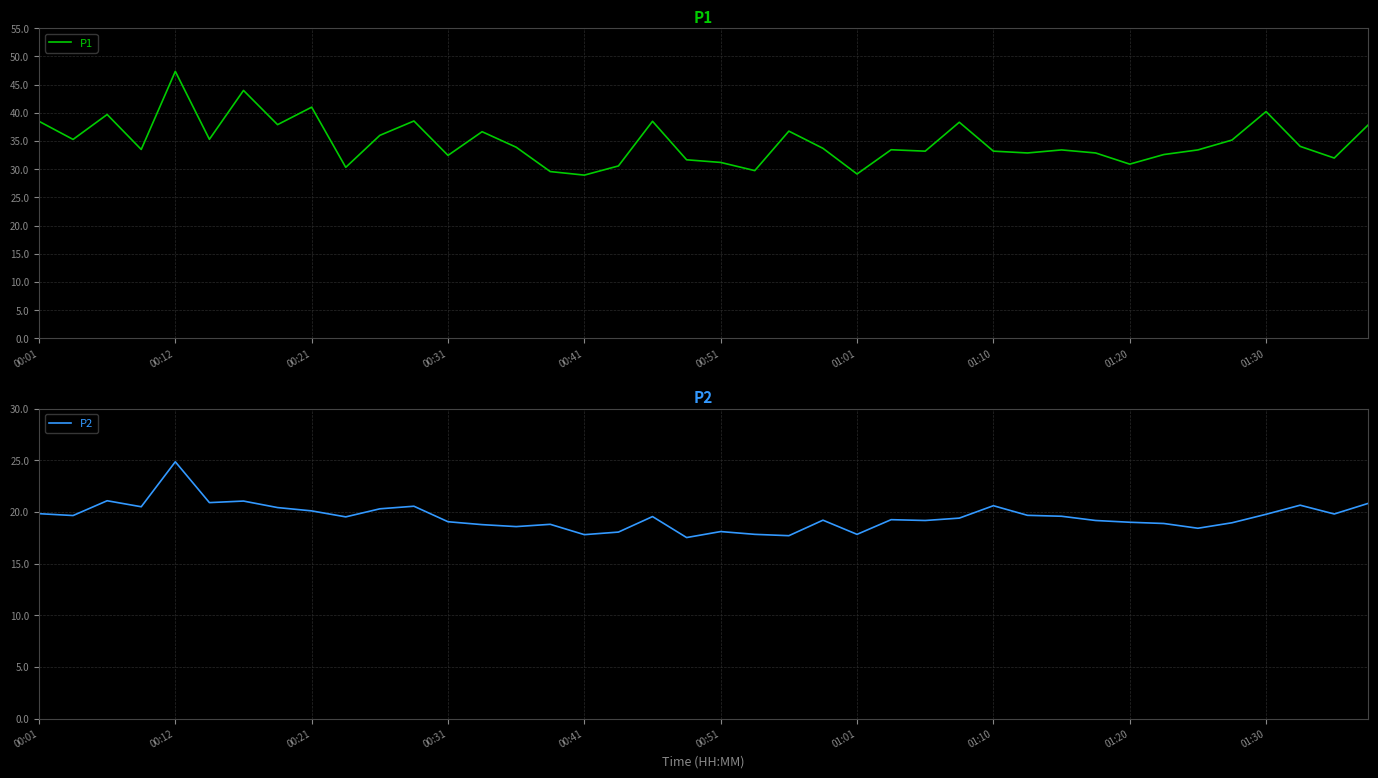

What is the value of the P1 point at the 14th from the left?

36.6